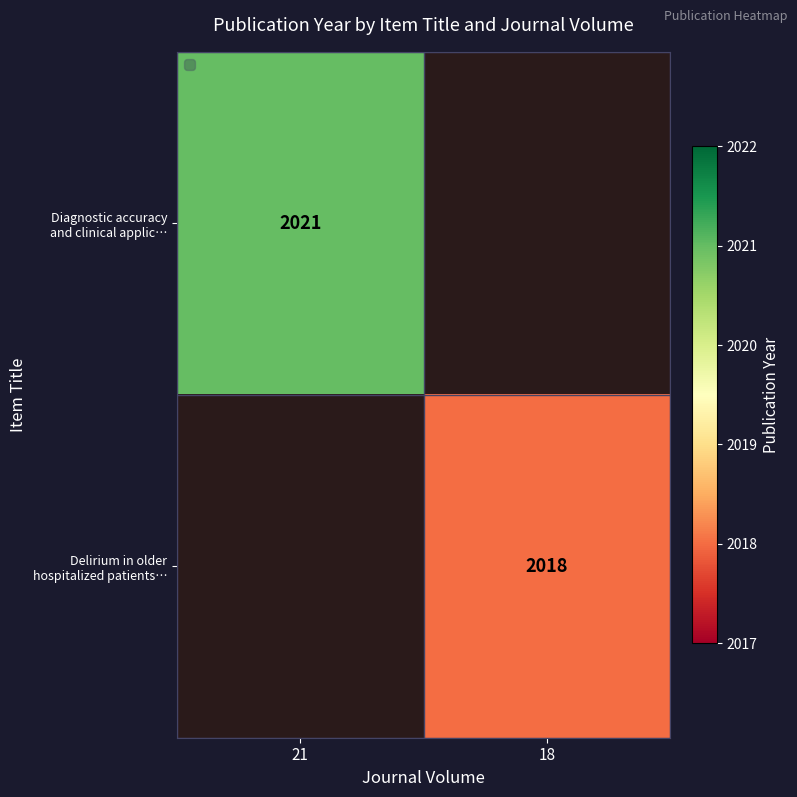

At which label is Diagnostic accuracy and clinical applic… closest to 2021?

21